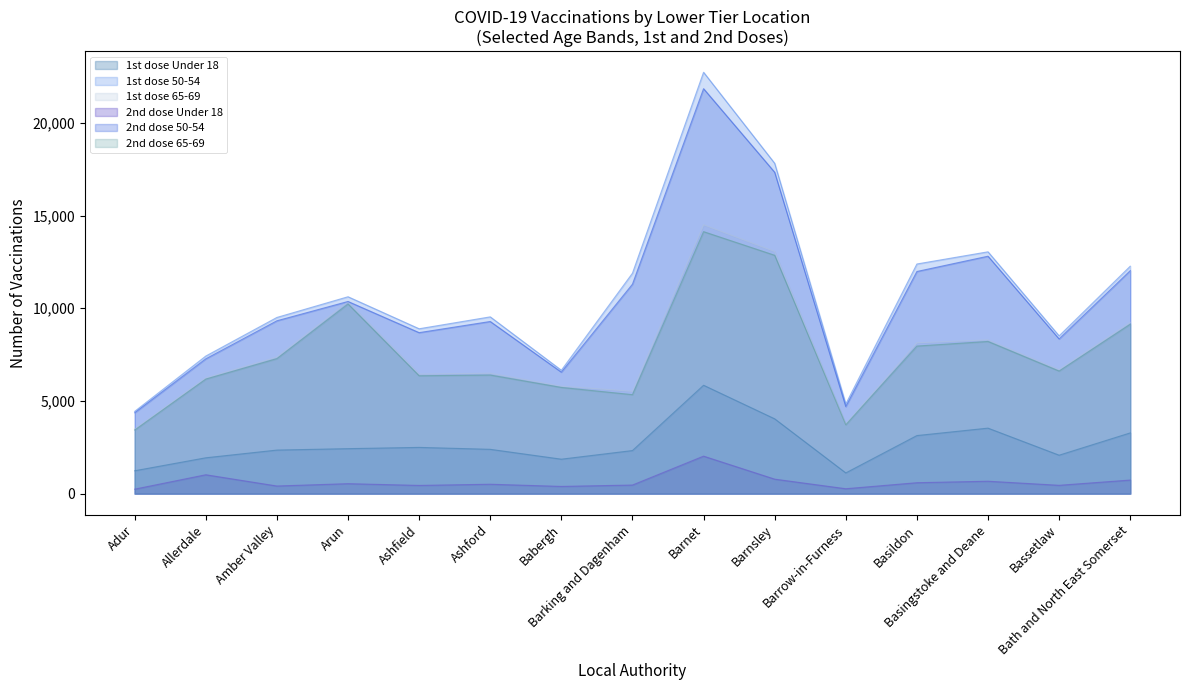

The 1st dose 65-69 series shows 14504 at Barnet. True or false?

True